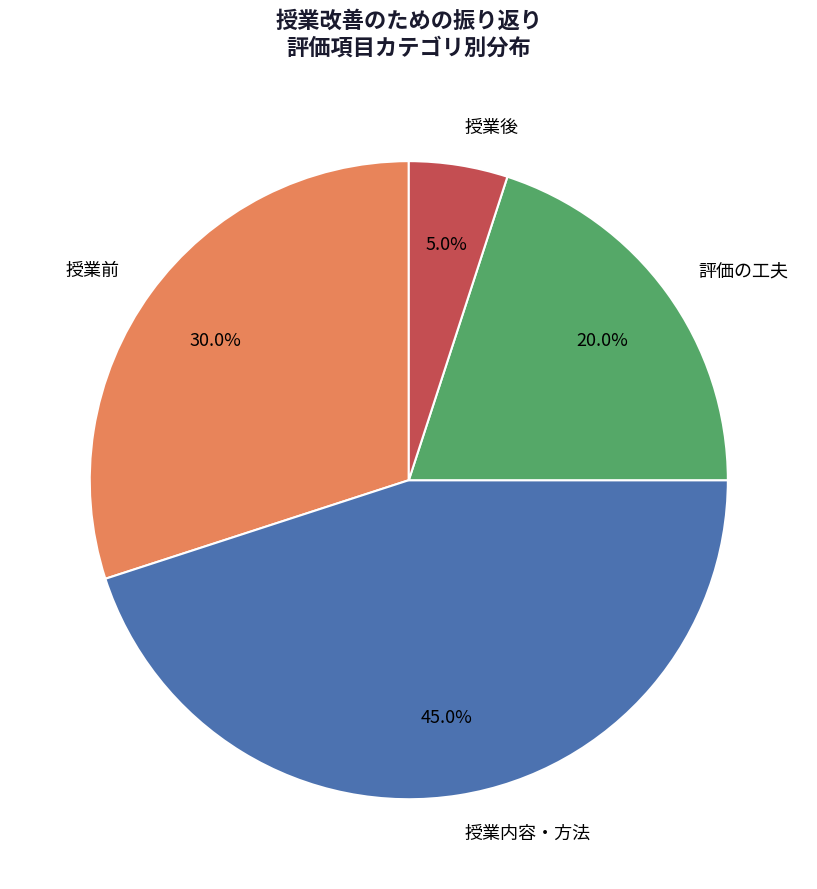

Combined, do 授業前 and 授業内容・方法 account for over 50%?

Yes